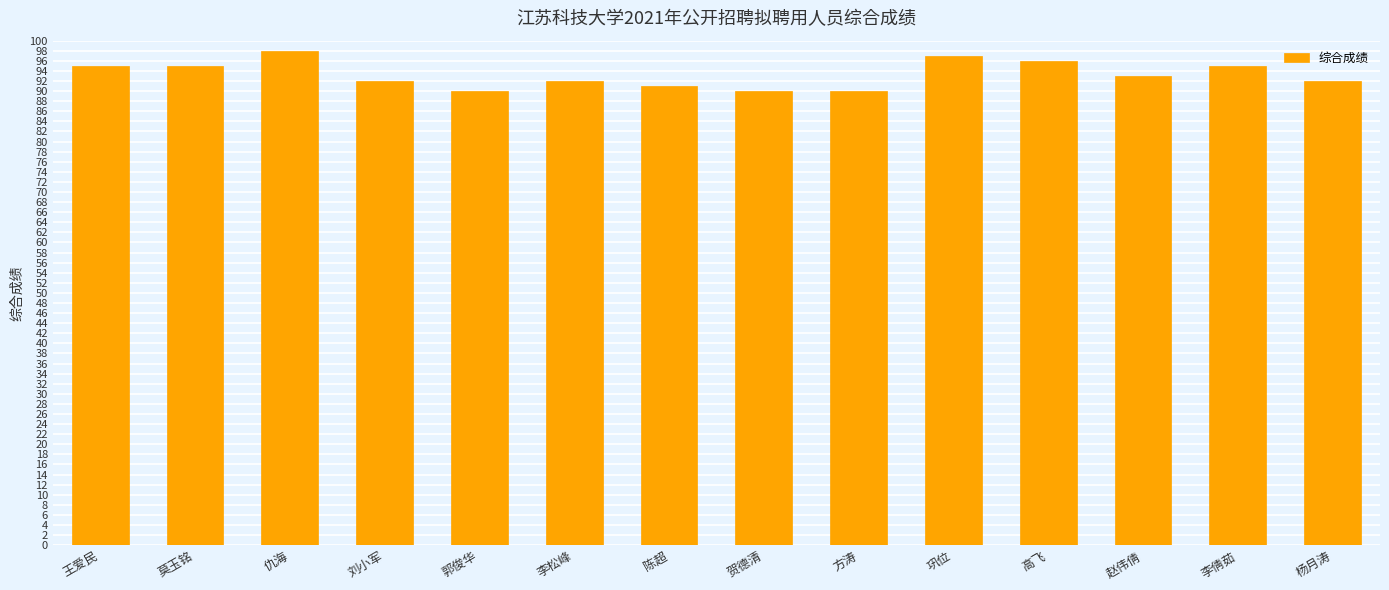

The value at 高飞 is 146. True or false?

False